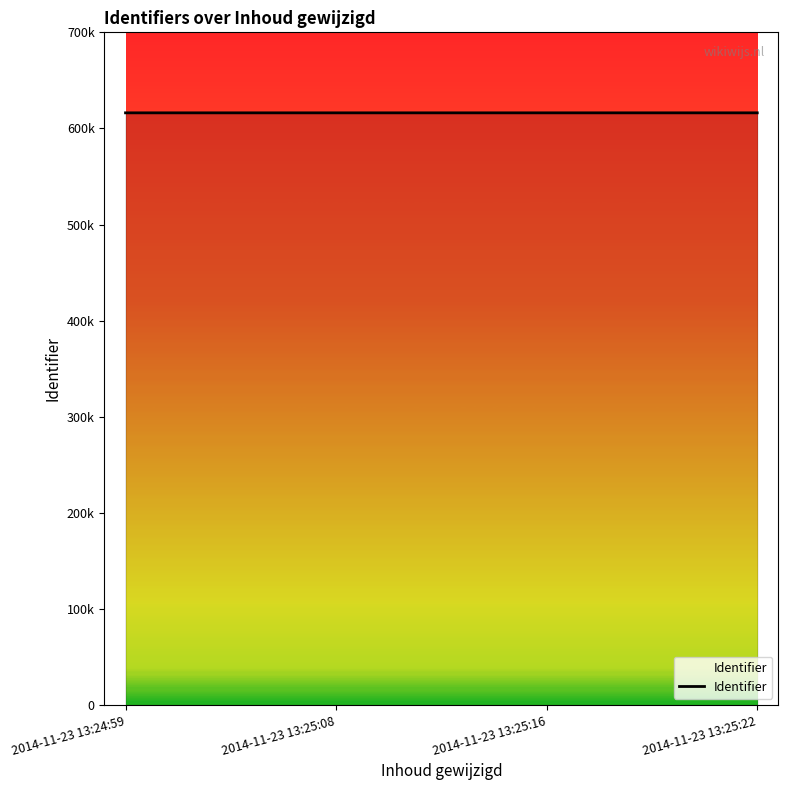

Does the chart display data point markers on the line(s)?

No